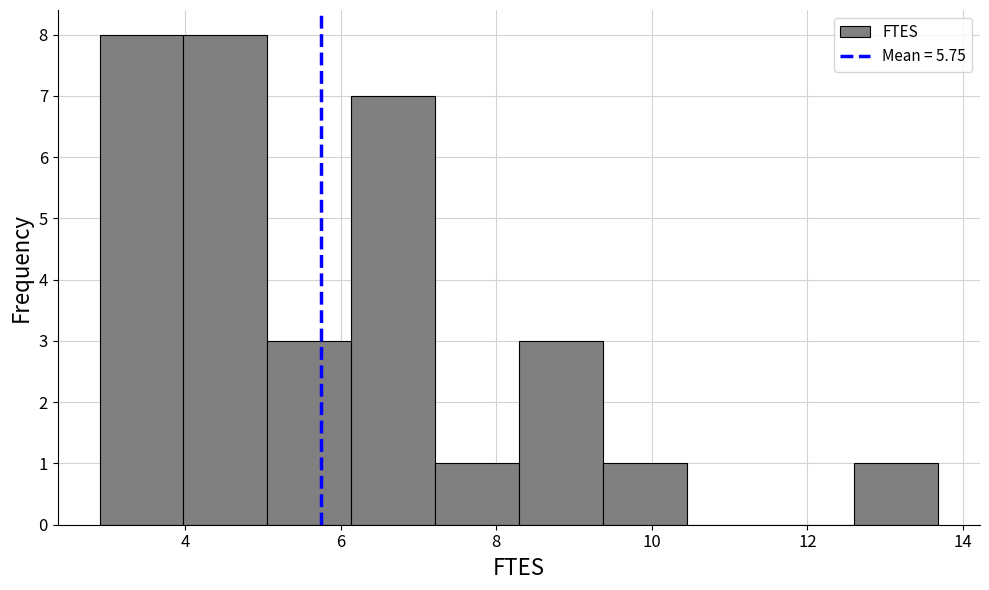

Reading left to right, transcribe this chart: for each bar, give the range it covers on the x-axis and its height. Neither the bar edges nor the heights are printed on the chart, so give them approximately, as read against the axes.

3.0 to 4.0: 8
4.0 to 5.0: 8
5.0 to 6.2: 3
6.2 to 7.2: 7
7.2 to 8.2: 1
8.2 to 9.4: 3
9.4 to 10.4: 1
10.4 to 11.6: 0
11.6 to 12.6: 0
12.6 to 13.6: 1